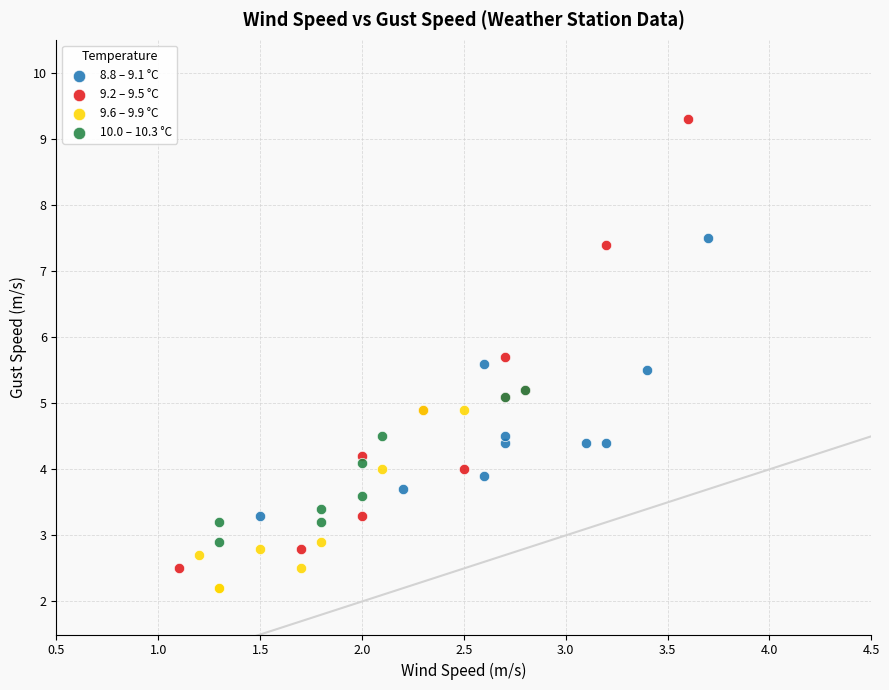

Which series reaches the maximum Y coordinate?

9.2 – 9.5 °C